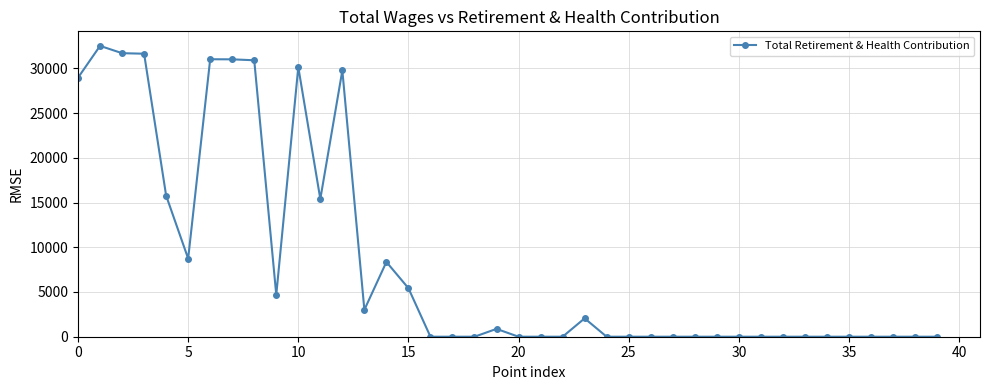

What is the maximum value shown in the chart?

32511